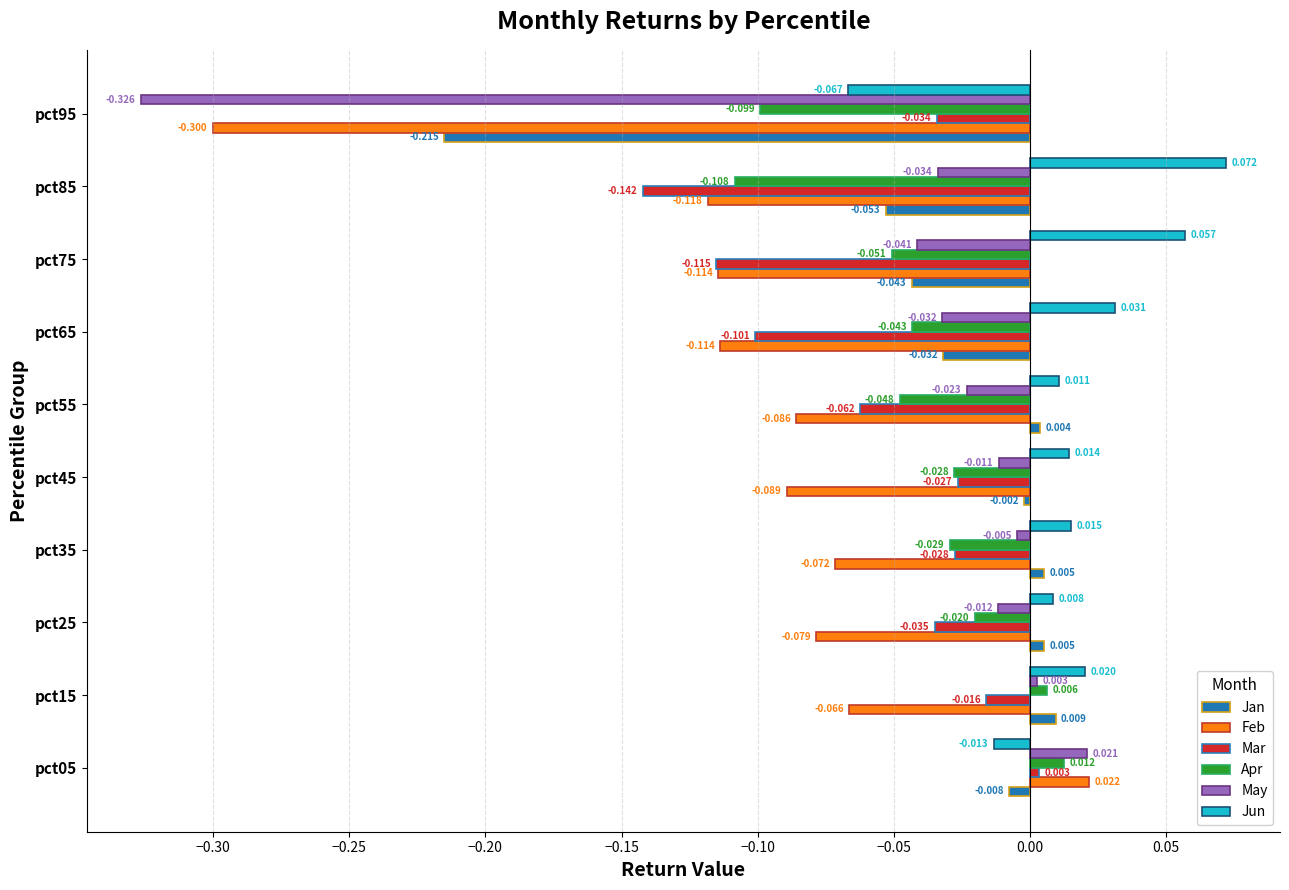

How many values in Feb are above zero?

1